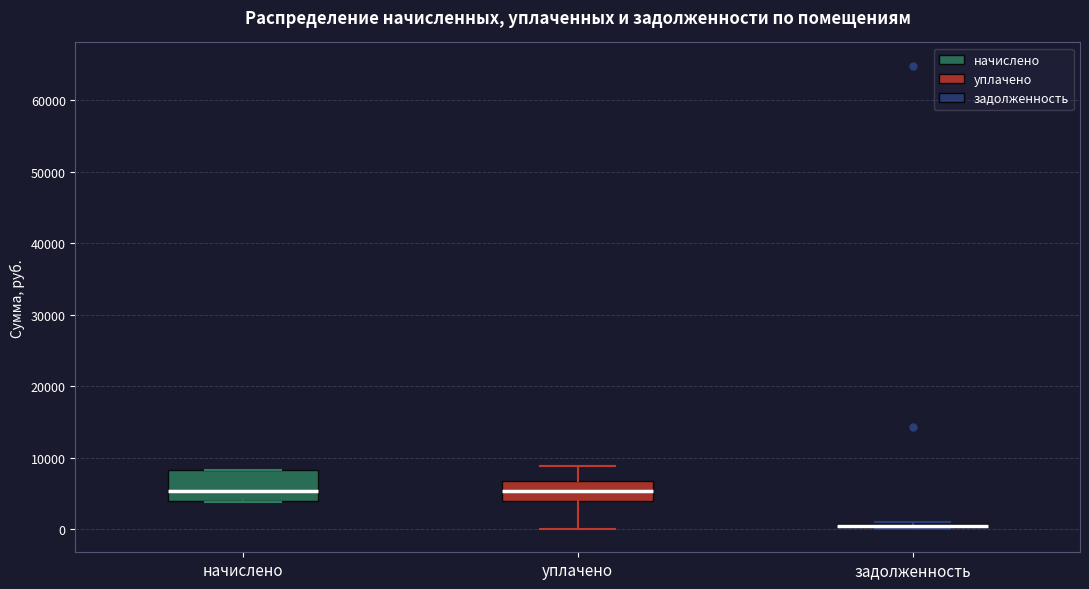

Reading left to right, transcribe this box plot: for each box, give where its median line is, the range the box spans, and where its two whiskers end, as read against the y-axis. The values are not printed on the chart, so give them approximately, as read against the axis.

начислено: median 5000, box 4000 to 8000, whiskers 4000 to 8000
уплачено: median 5000, box 4000 to 7000, whiskers 0 to 9000
задолженность: box collapsed to a line at 0, whiskers 0 to 1000